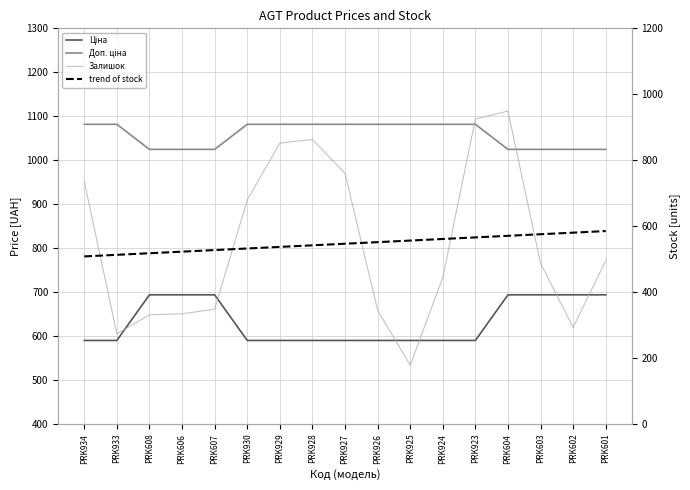

Which has a higher value, PRK601 or PRK923?

PRK601